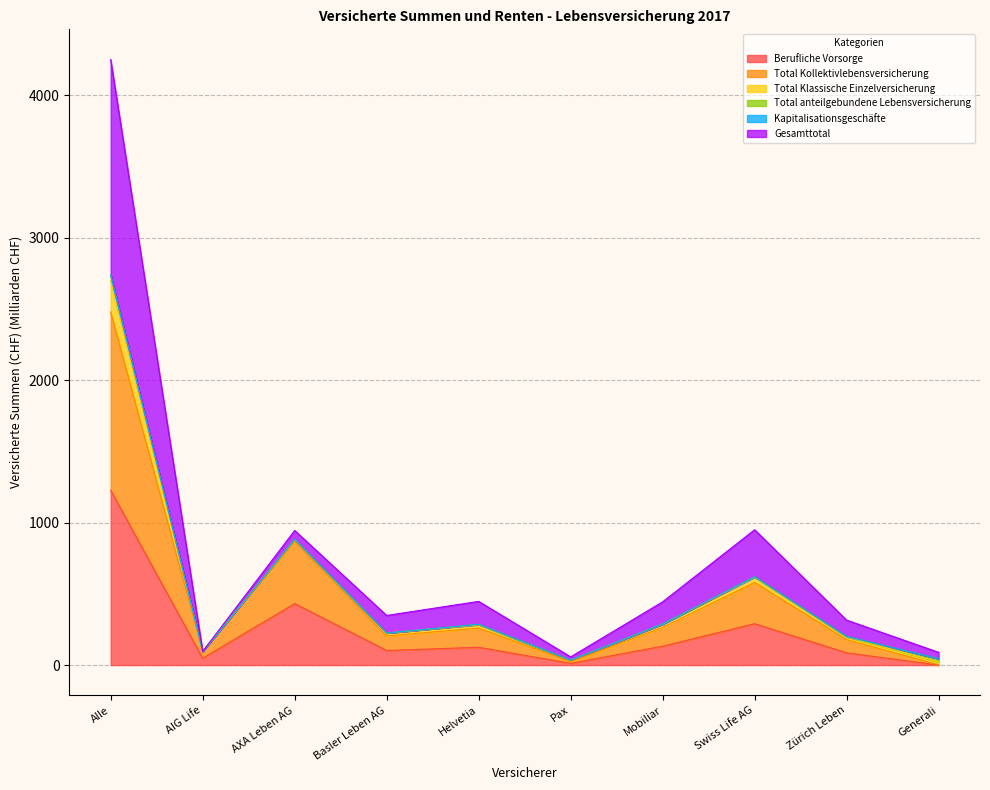

Where is the first local maximum for Total Kollektivlebensversicherung?

AXA Leben AG